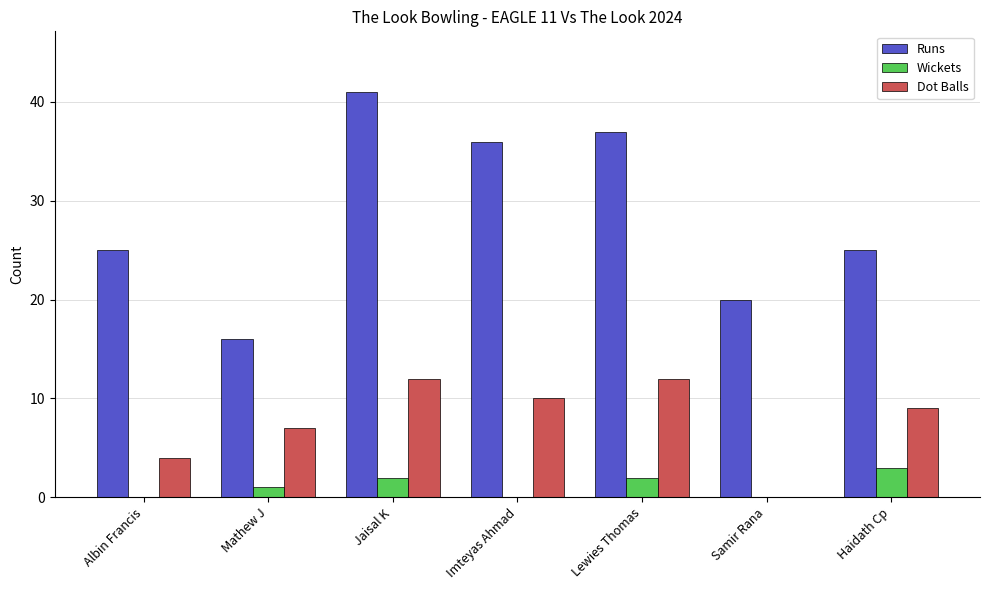

Which category has the highest value in the Runs series?

Jaisal K